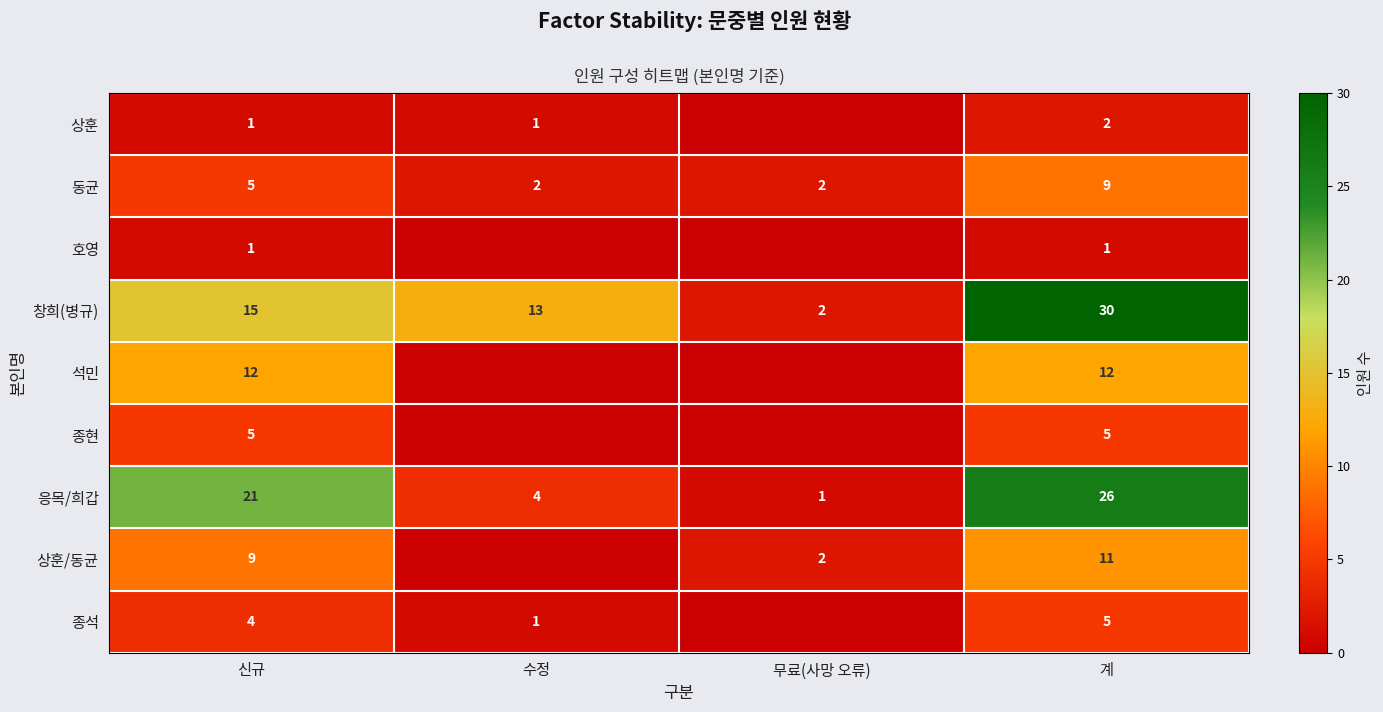

Read the 응목/희갑 value at 수정, to the nearest 5.

5